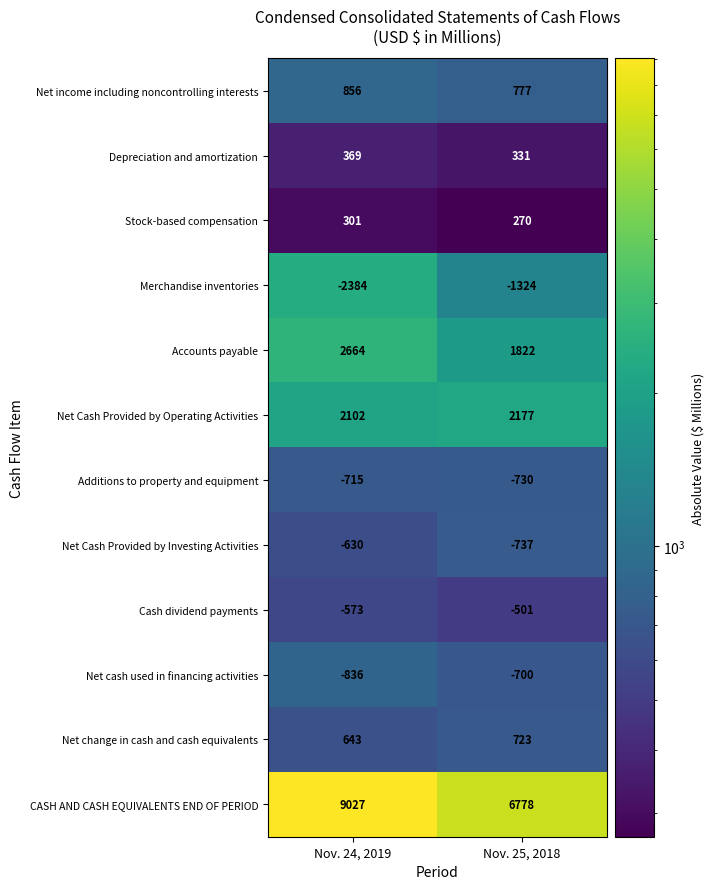

Is it true that Net cash used in financing activities equals -700 at Nov. 25, 2018?

True